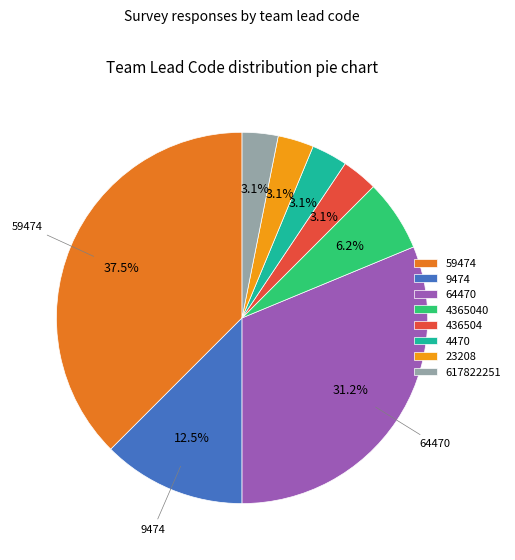

Does any single category account for the majority?

No